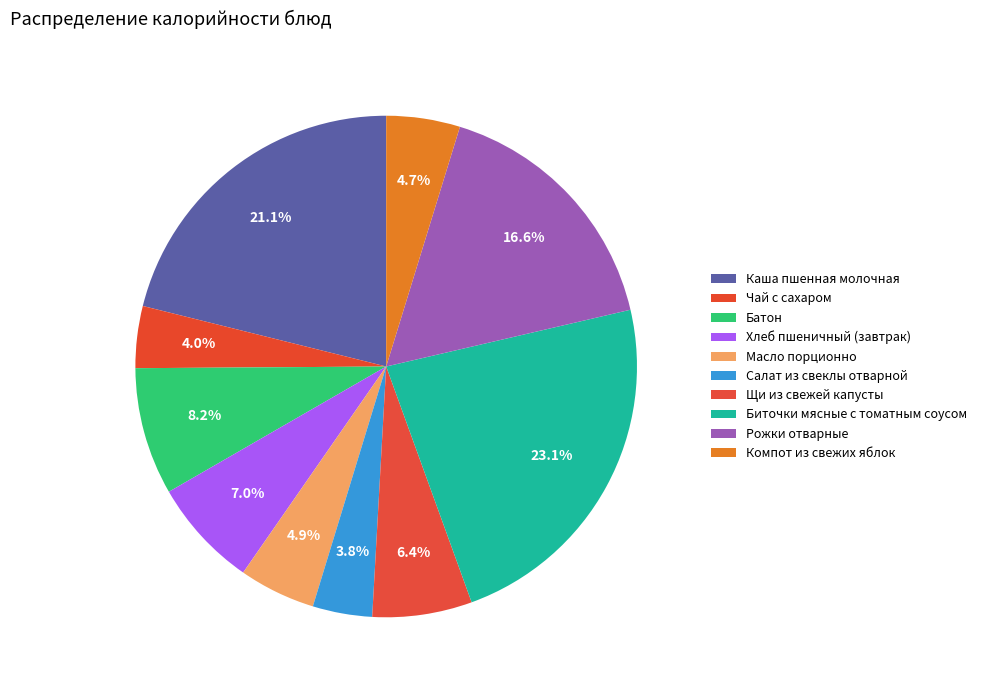

Count the number of slices in the pie.

10